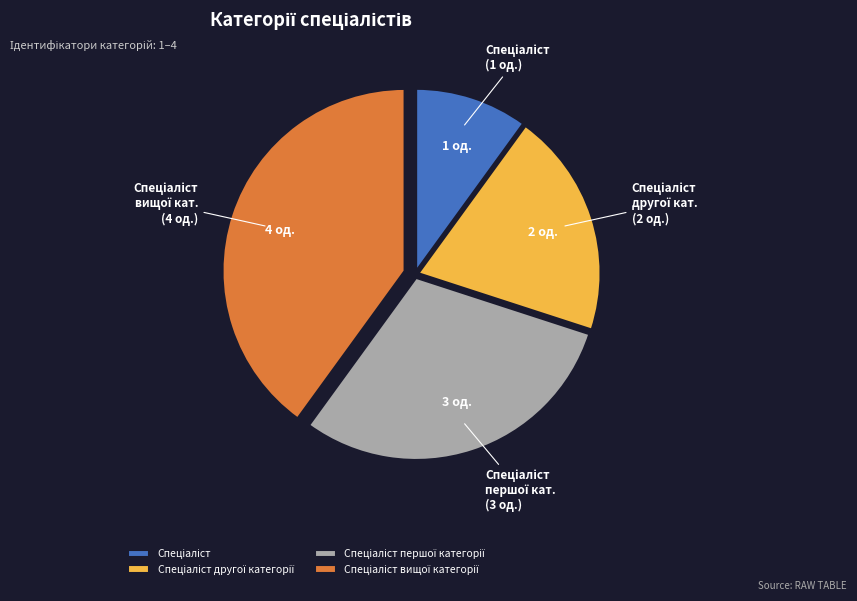

How many segments does this pie chart have?

4